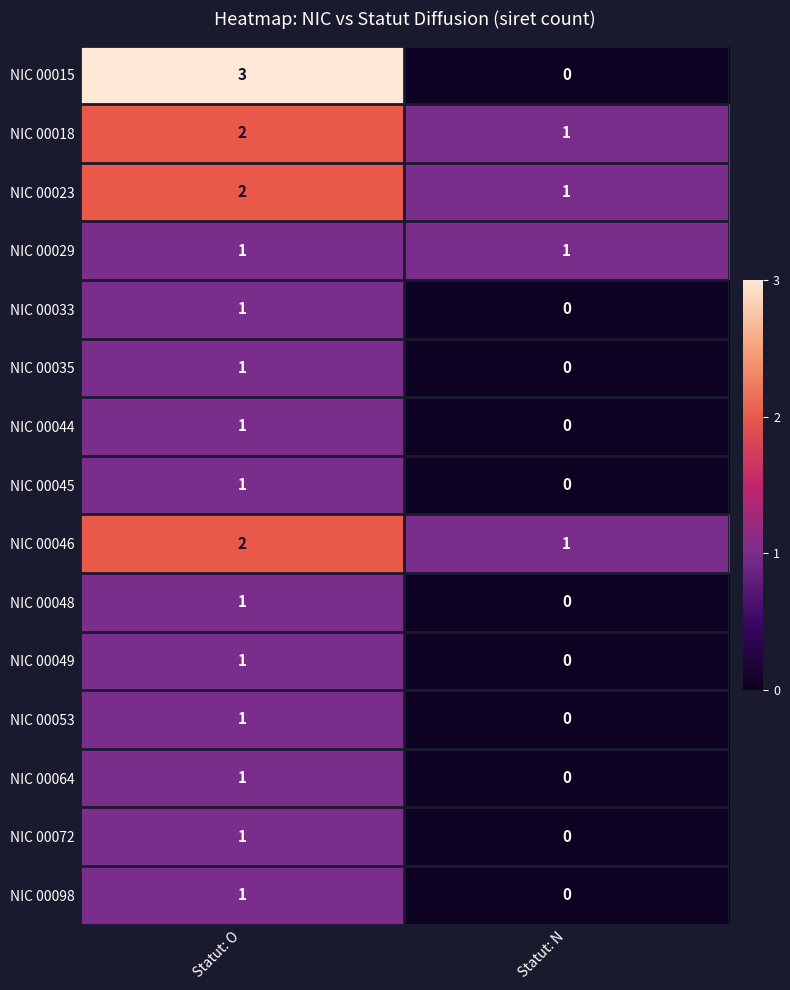

Reading left to right, extract all data points from this chart.

NIC 00015: 3	0
NIC 00018: 2	1
NIC 00023: 2	1
NIC 00029: 1	1
NIC 00033: 1	0
NIC 00035: 1	0
NIC 00044: 1	0
NIC 00045: 1	0
NIC 00046: 2	1
NIC 00048: 1	0
NIC 00049: 1	0
NIC 00053: 1	0
NIC 00064: 1	0
NIC 00072: 1	0
NIC 00098: 1	0